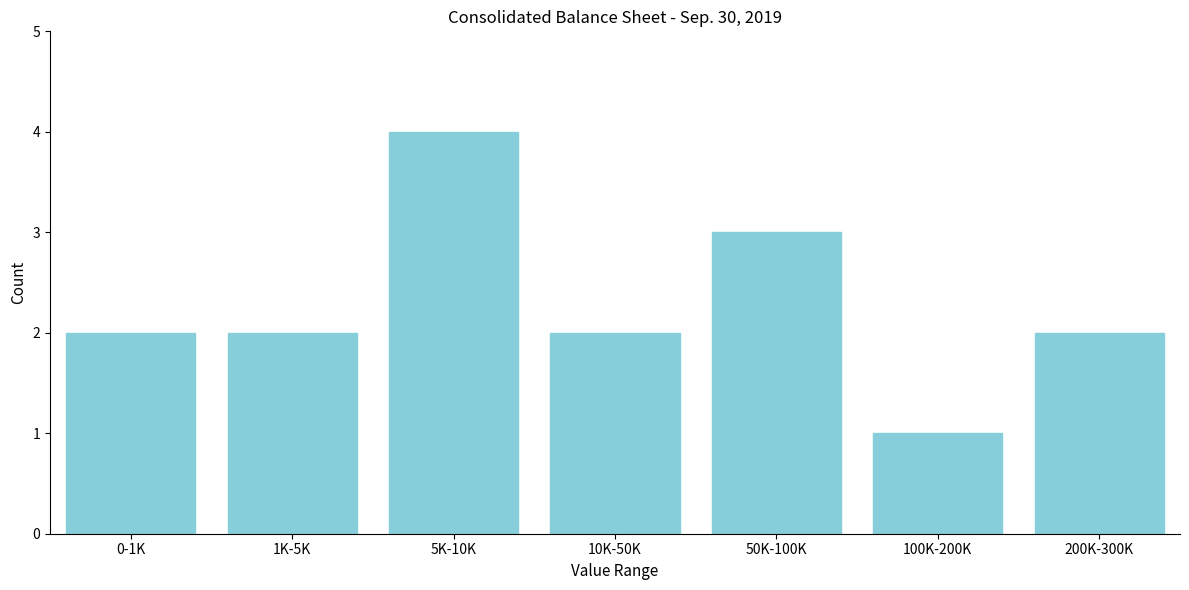

Reading right to left, what are all the values shown in this chart?

2	1	3	2	4	2	2